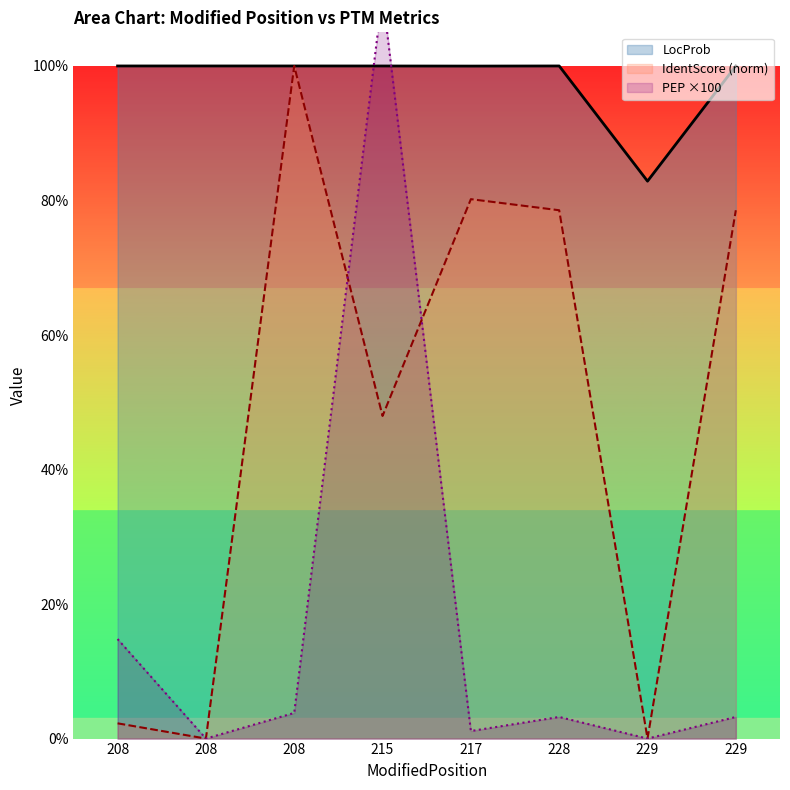

What is the value of the IdentScore (norm) point at the 6th from the left?

0.8